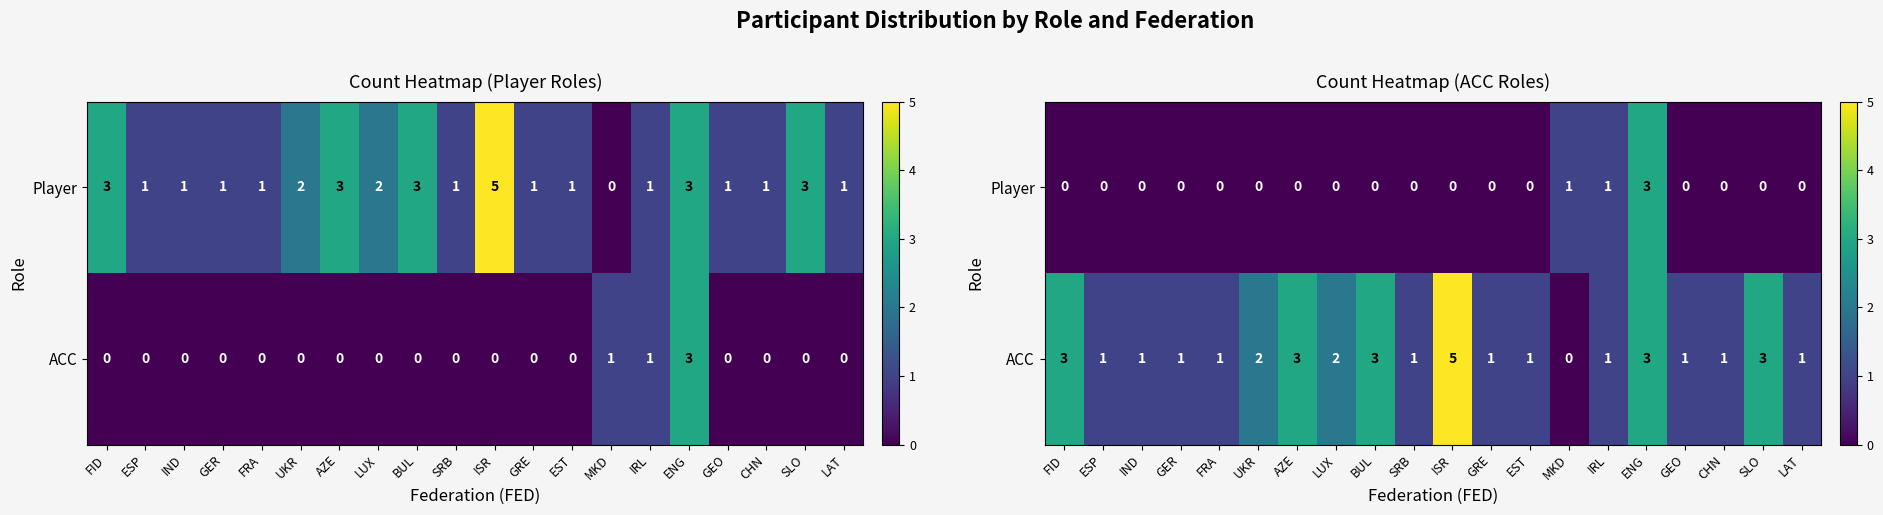

The value of Player at UKR is -1. True or false?

False